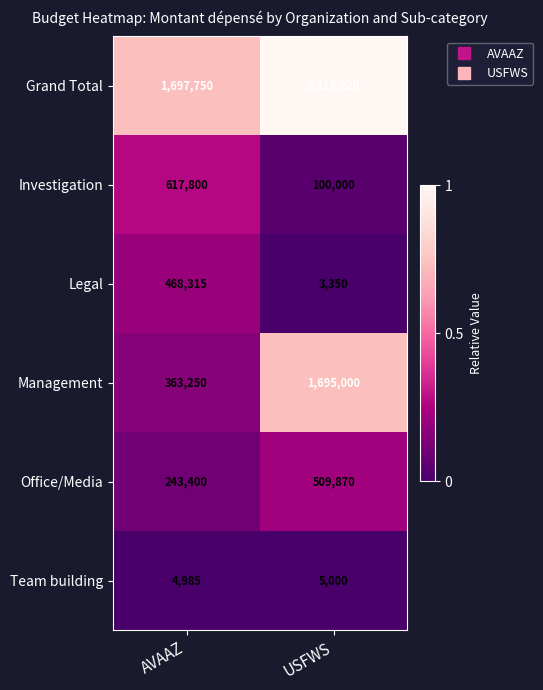

Which series has the largest total across all categories?

Grand Total